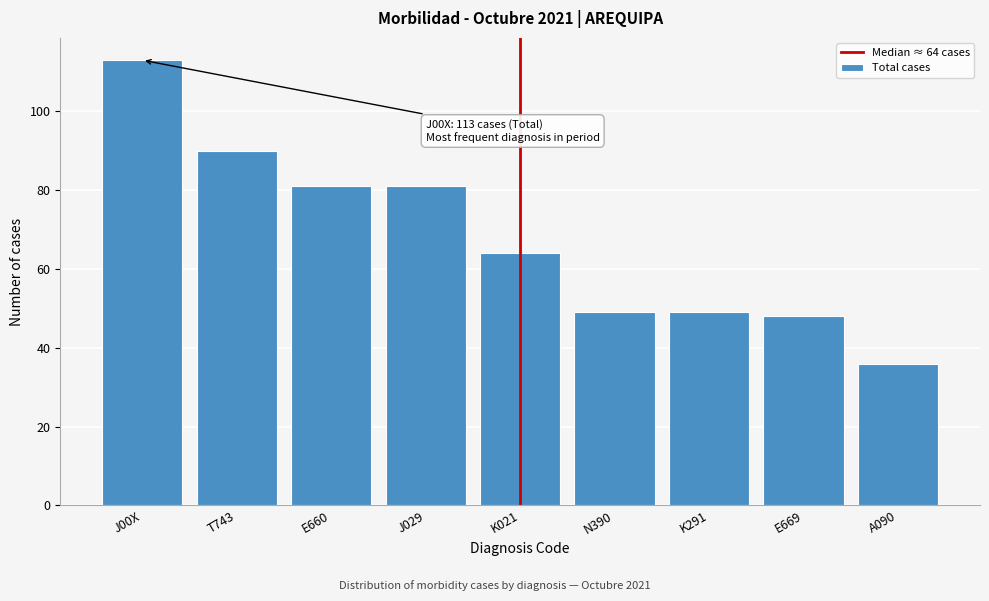

Reading left to right, what are all the values shown in this chart?

J00X=113	T743=90	E660=81	J029=81	K021=64	N390=49	K291=49	E669=48	A090=36